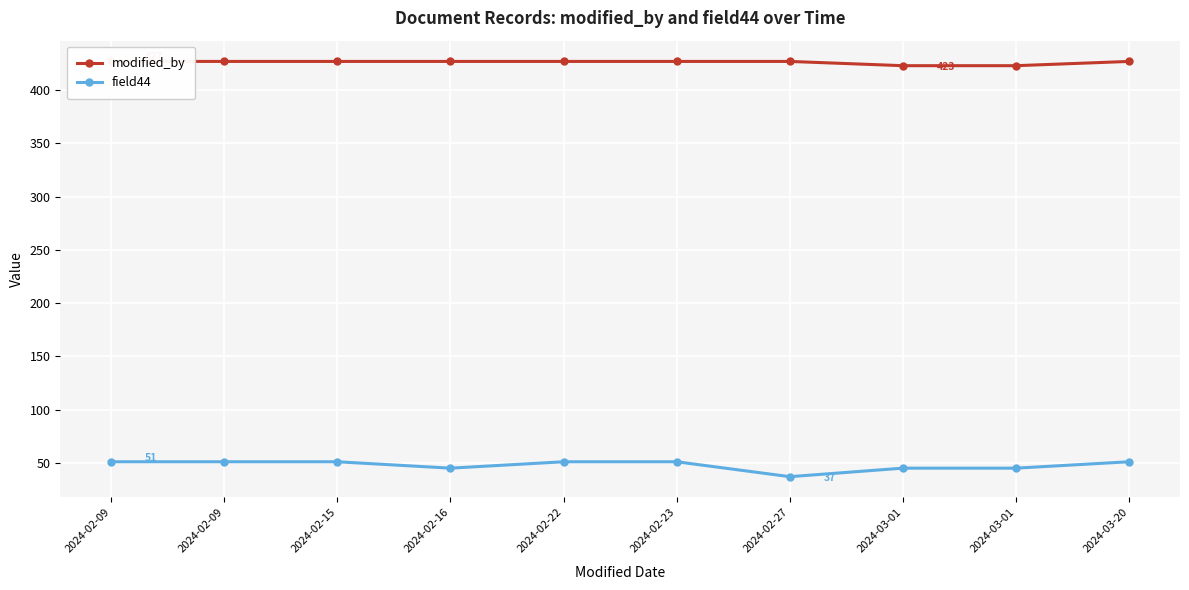

What is the spread (max minus min) of values at 2024-02-22?

376